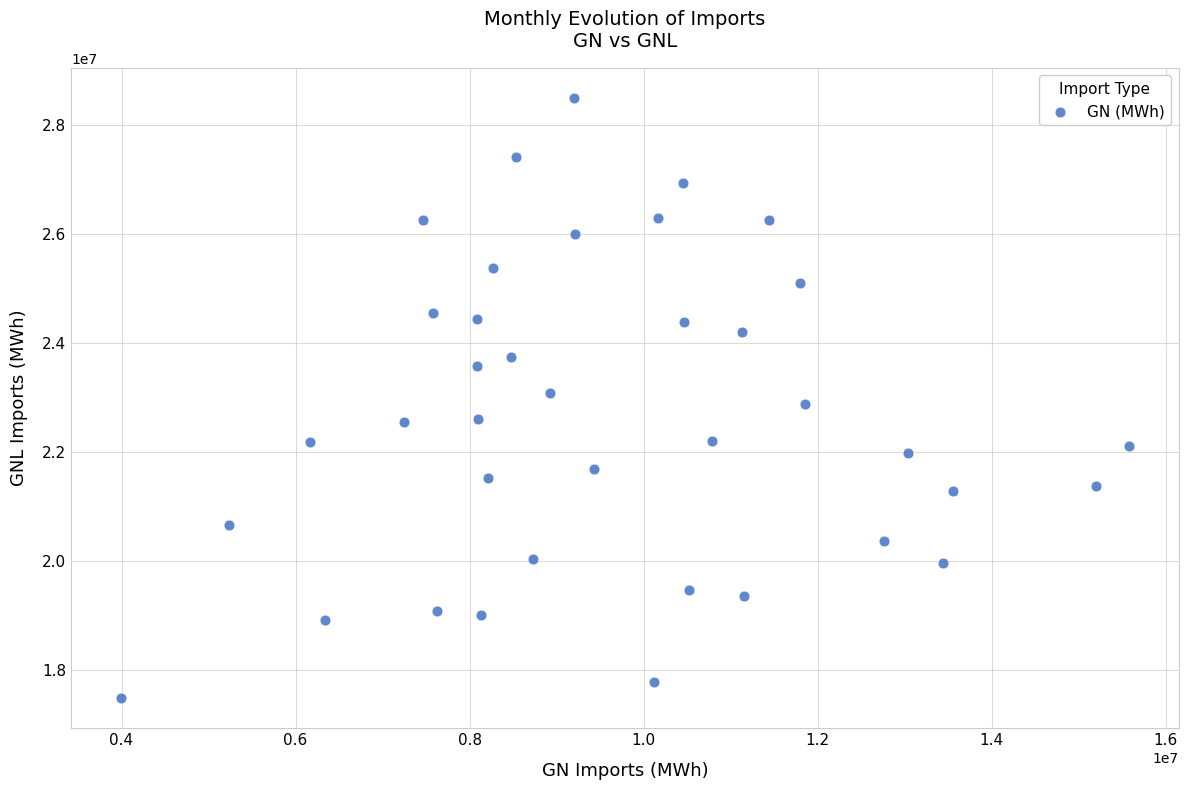

What is the range of X values (max minus min)?

11574310.4